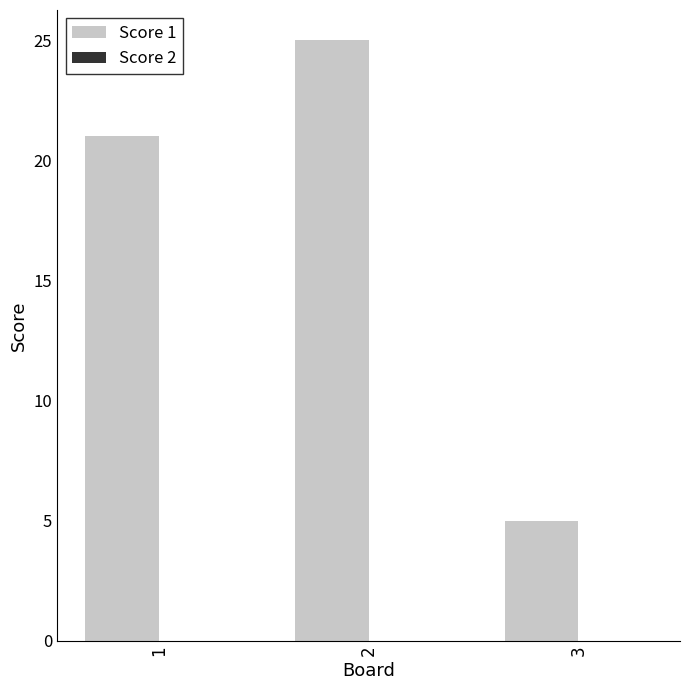

What is the value of the 1st bar from the left?

21